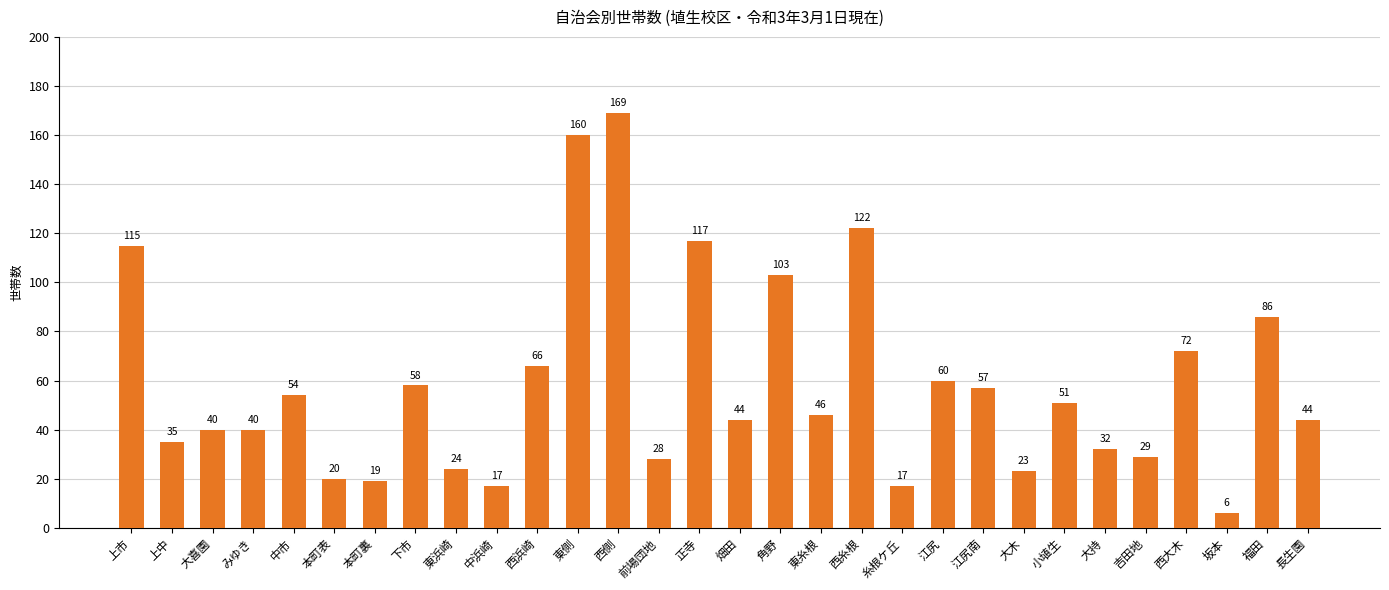

What is the smallest value displayed?

6